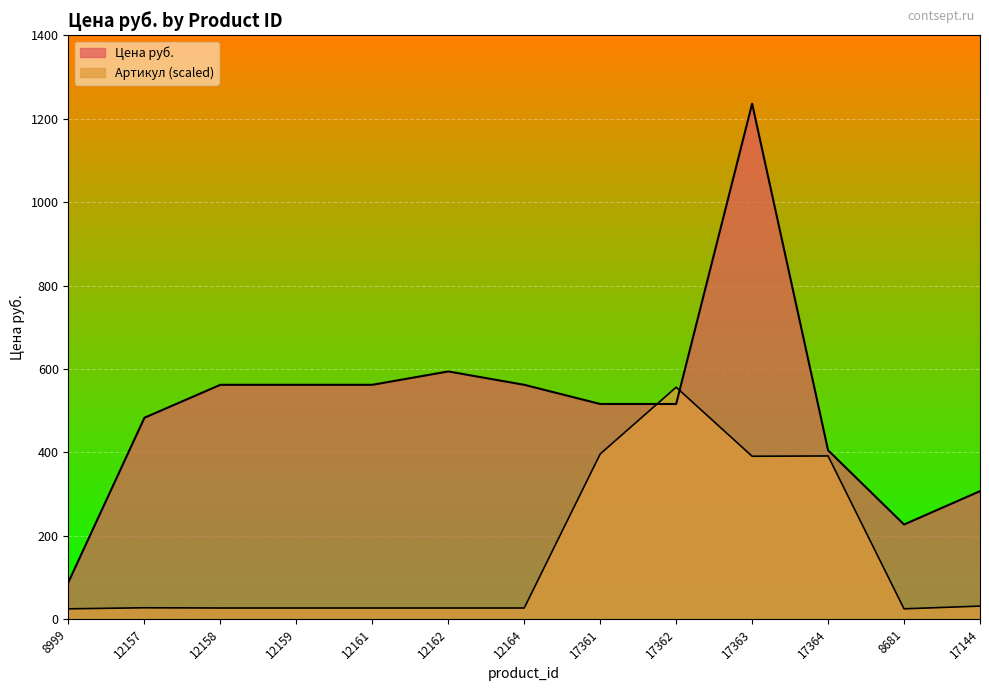

Which series has the widest spread of values?

Цена руб.